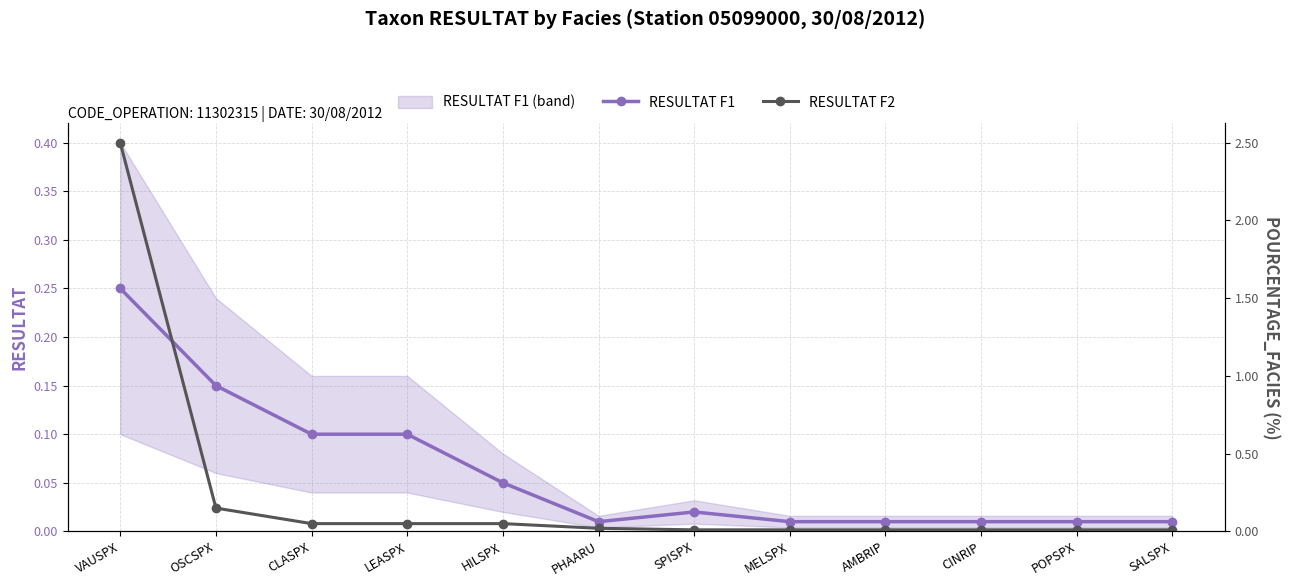

What is the label of the 4th point from the right?

AMBRIP